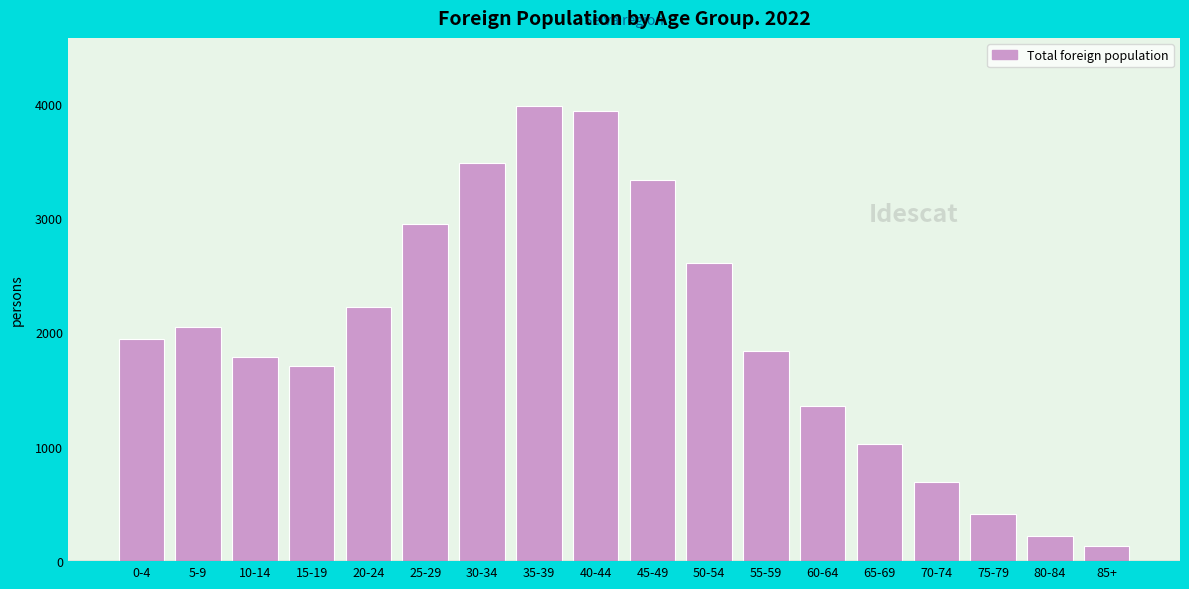

Reading left to right, transcribe all the data shown in this chart.

1943	2047	1784	1703	2225	2950	3480	3978	3934	3329	2606	1839	1355	1028	688	416	219	128